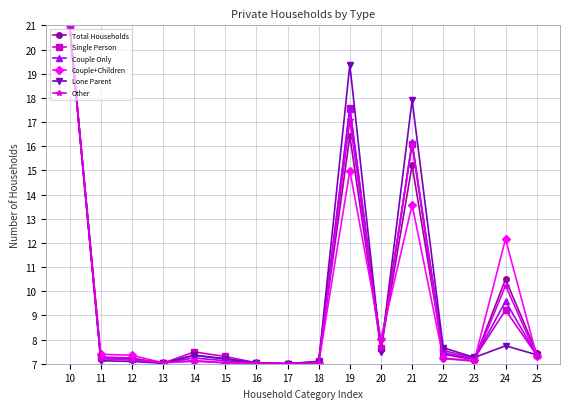

The value of Lone Parent at 13 is 7.0. True or false?

True